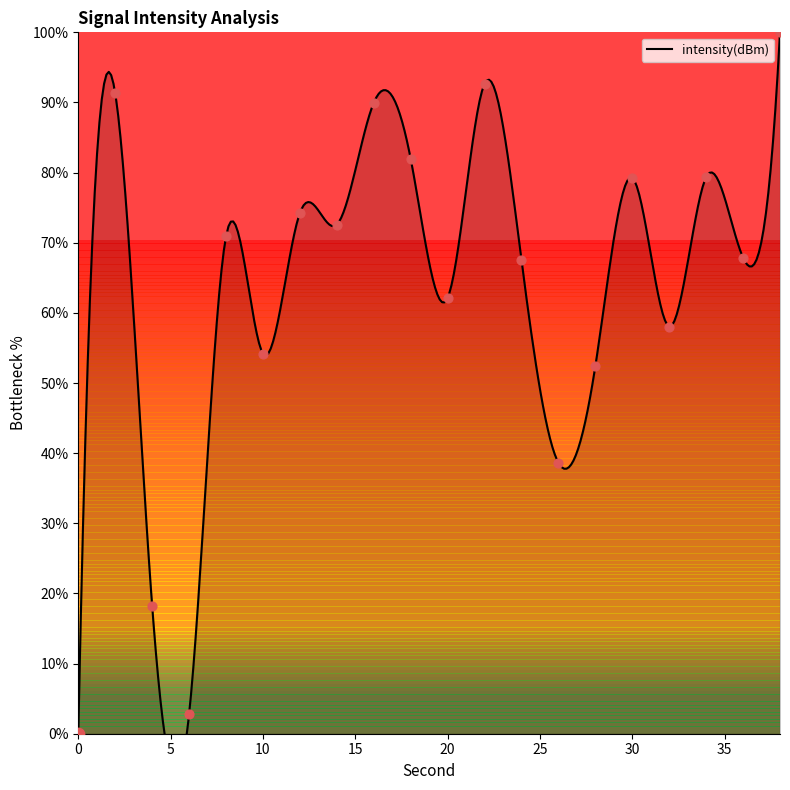

What is the change in value from 16 to 20?

-27.8